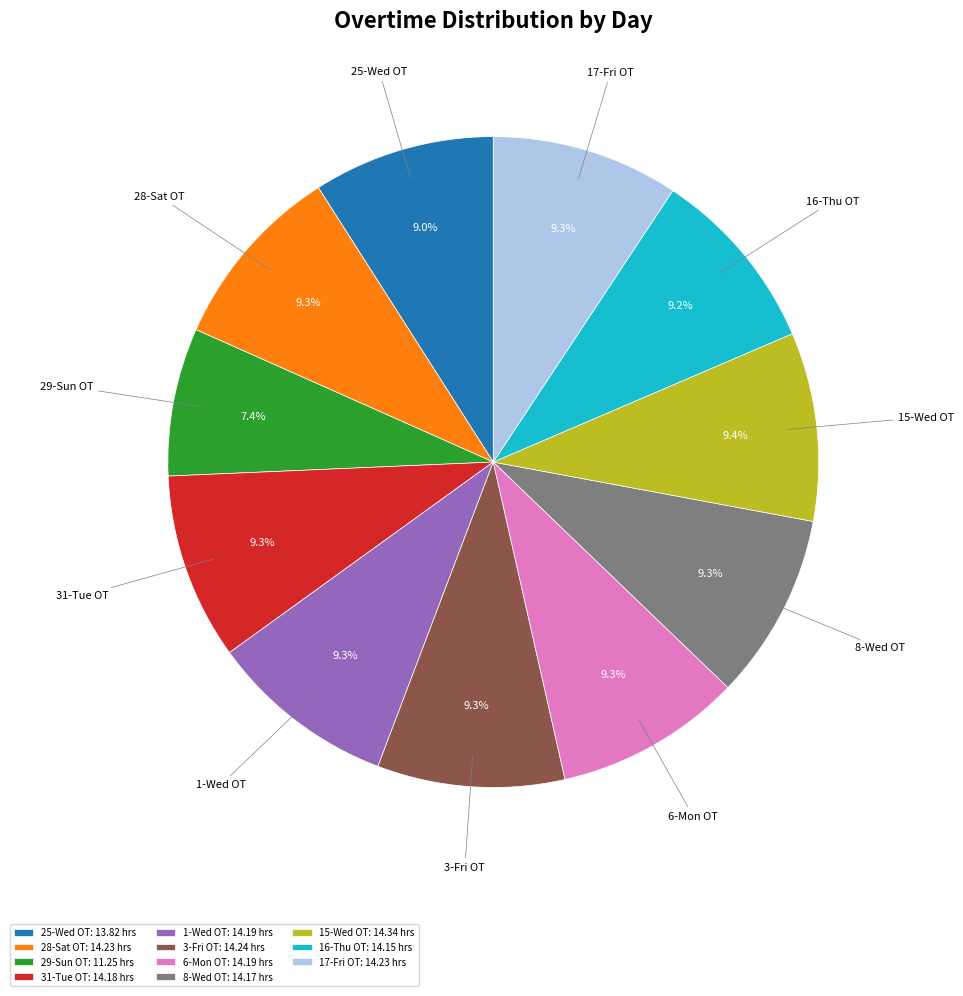

Approximately how many times larger is the value at 15-Wed OT compared to 6-Mon OT?

1.0